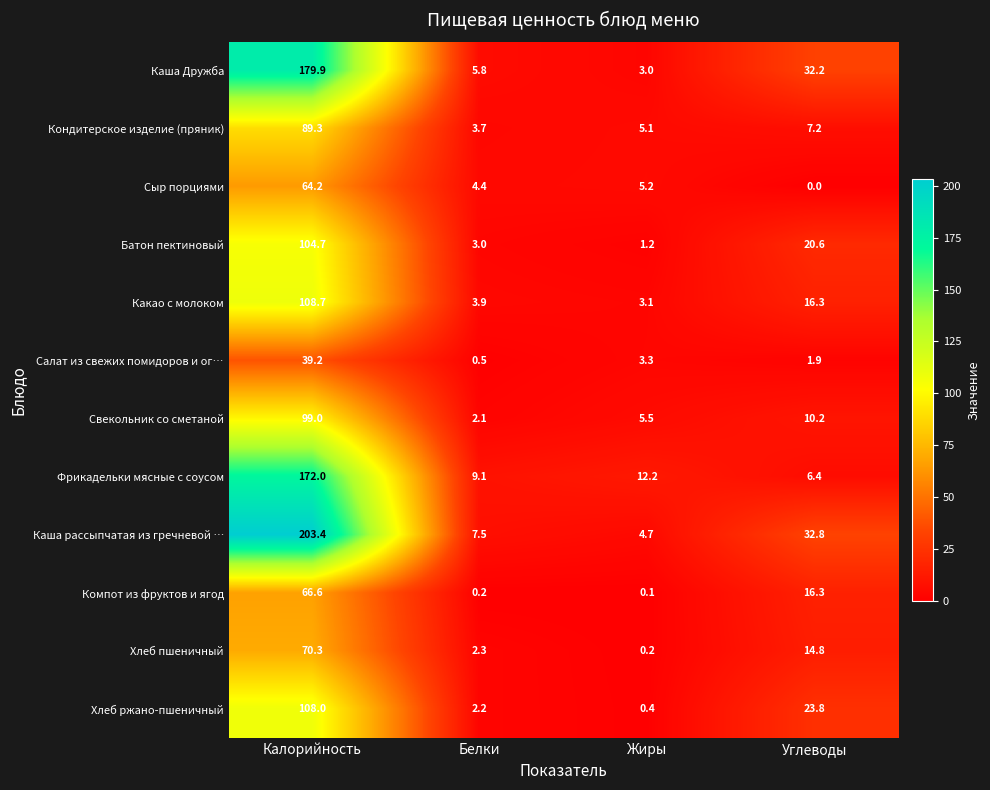

Rank the series by their maximum value, from highest to lowest.

Каша рассыпчатая из гречневой …, Каша Дружба, Фрикадельки мясные с соусом, Какао с молоком, Хлеб ржано-пшеничный, Батон пектиновый, Свекольник со сметаной, Кондитерское изделие (пряник), Хлеб пшеничный, Компот из фруктов и ягод, Сыр порциями, Салат из свежих помидоров и ог…